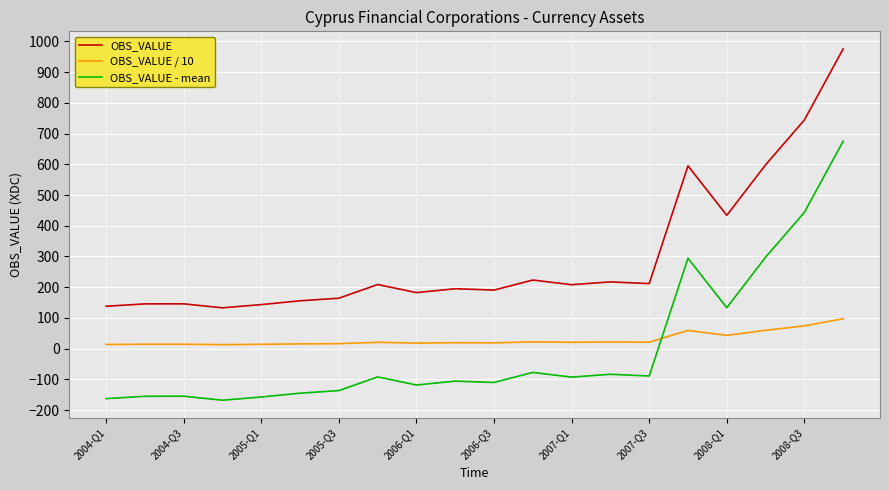

What is the difference between the maximum and minimum values in the OBS_VALUE / 10 series?

84.2